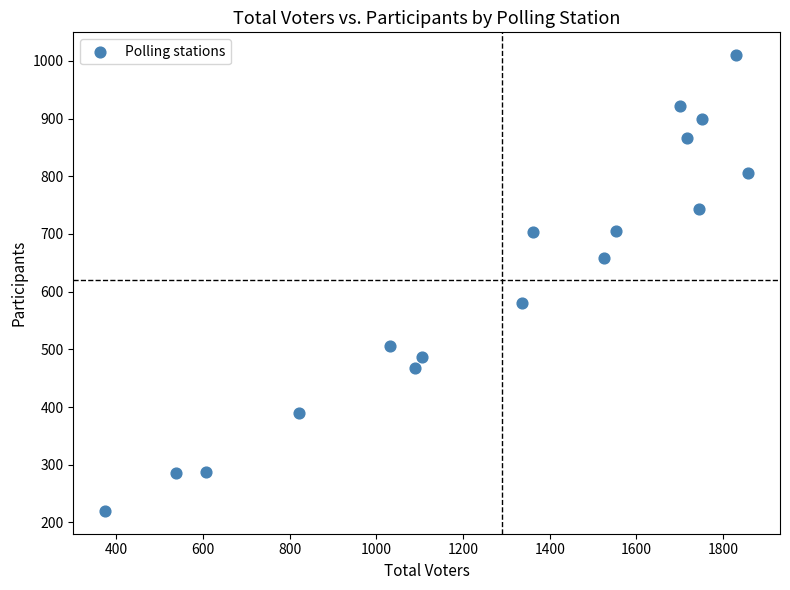

What Y value in the scatter plot is closest to 615?

581